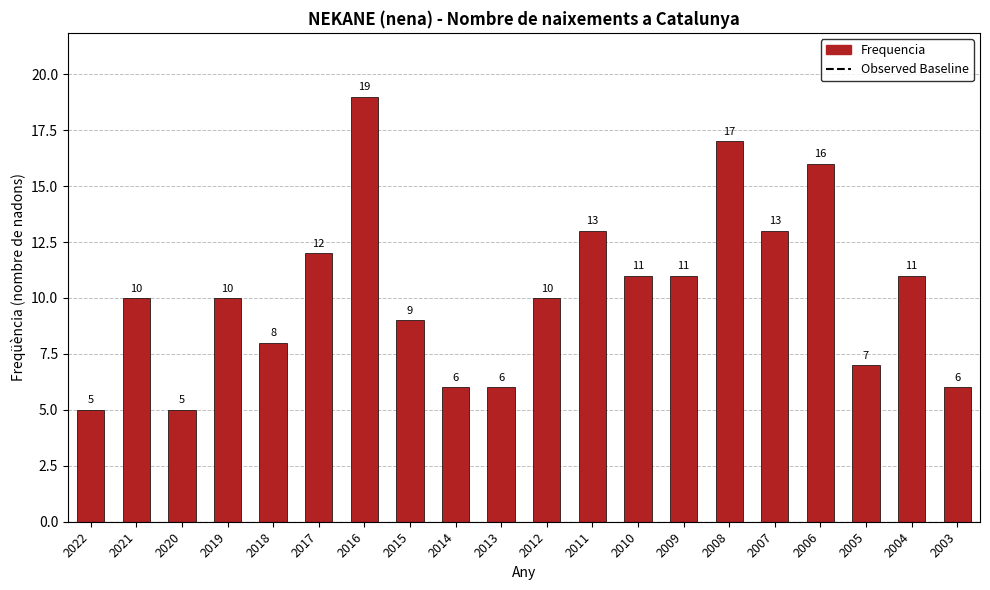

What is the ratio of the value at 2018 to the value at 2009?

0.7